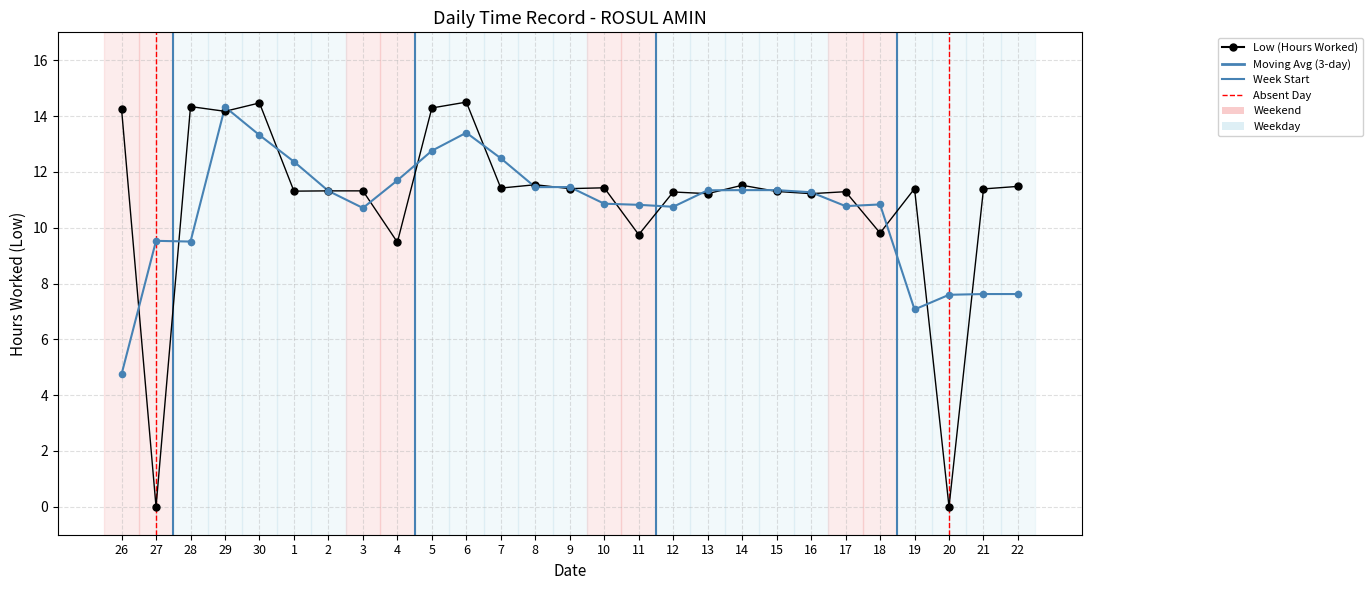

Which series has the widest spread of Y values?

Low (Hours Worked)